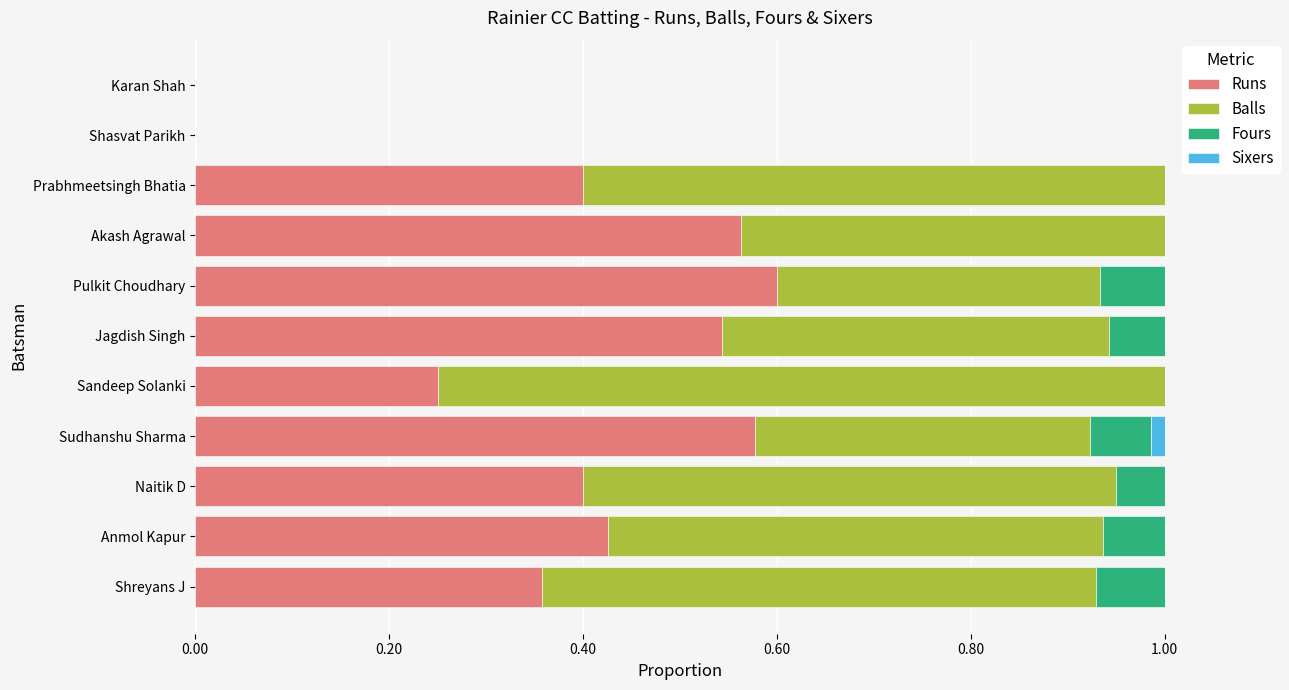

What is the total value across all series at Prabhmeetsingh Bhatia?

1.0